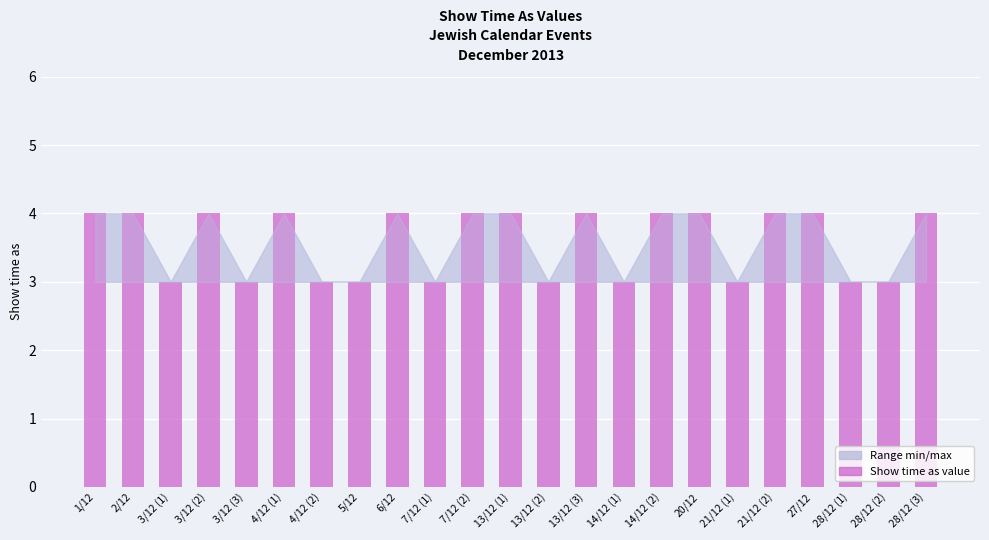

Does the chart contain any negative values?

No